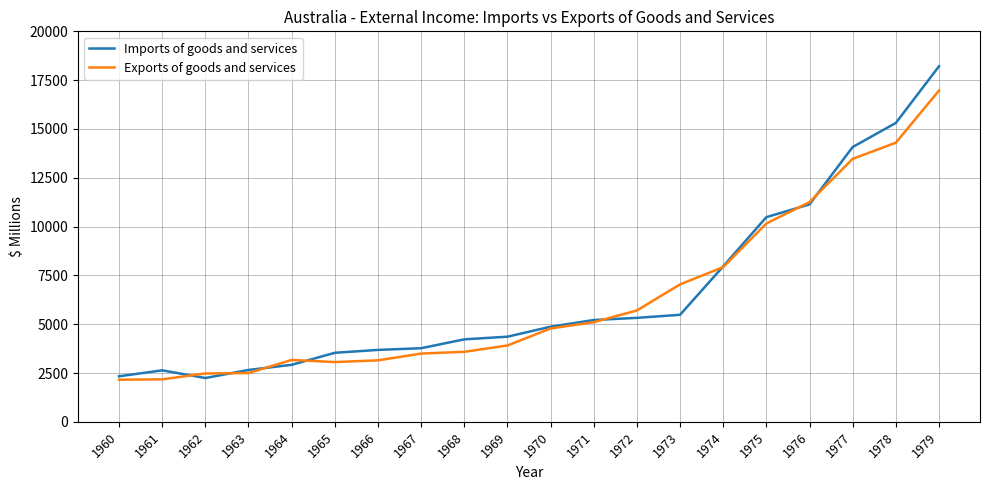

Which series changed the most between 1976 and 1977?

Imports of goods and services